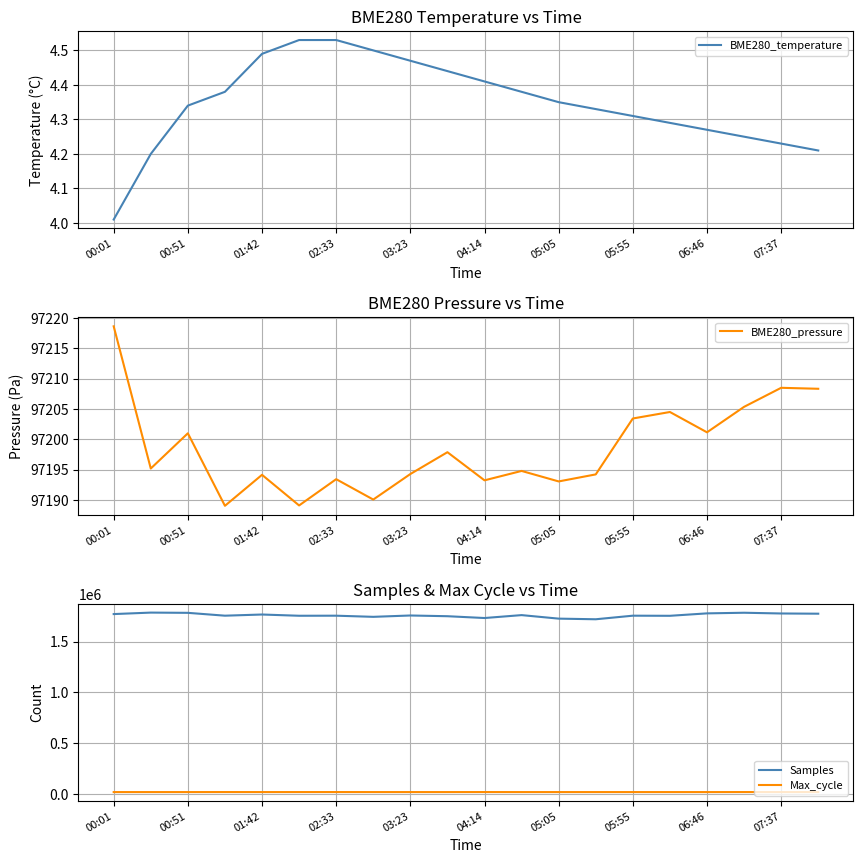

What is the lowest value of the Samples series?

1719381